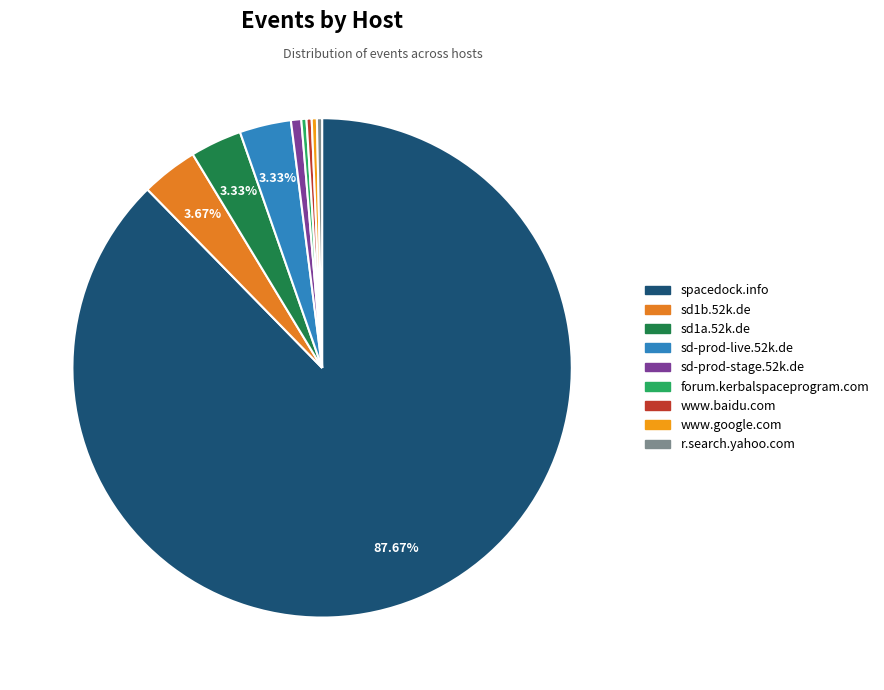

Does spacedock.info represent more than half of the total?

Yes